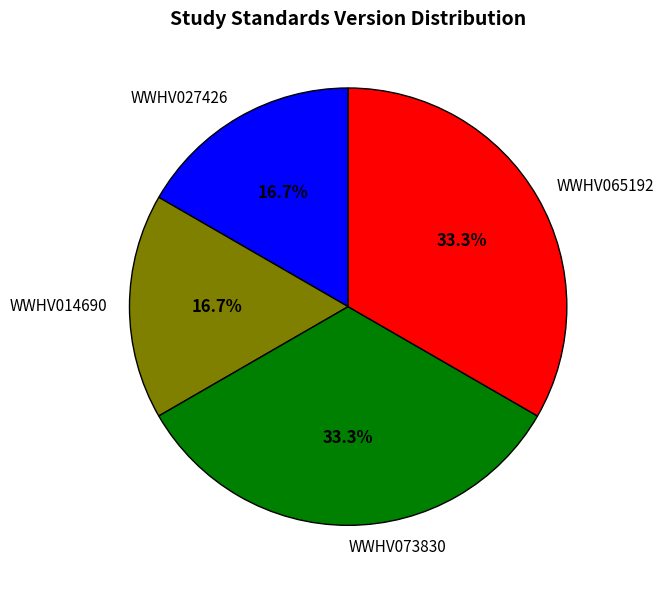

To the nearest percent, what percentage of the pie is WWHV027426?

17%